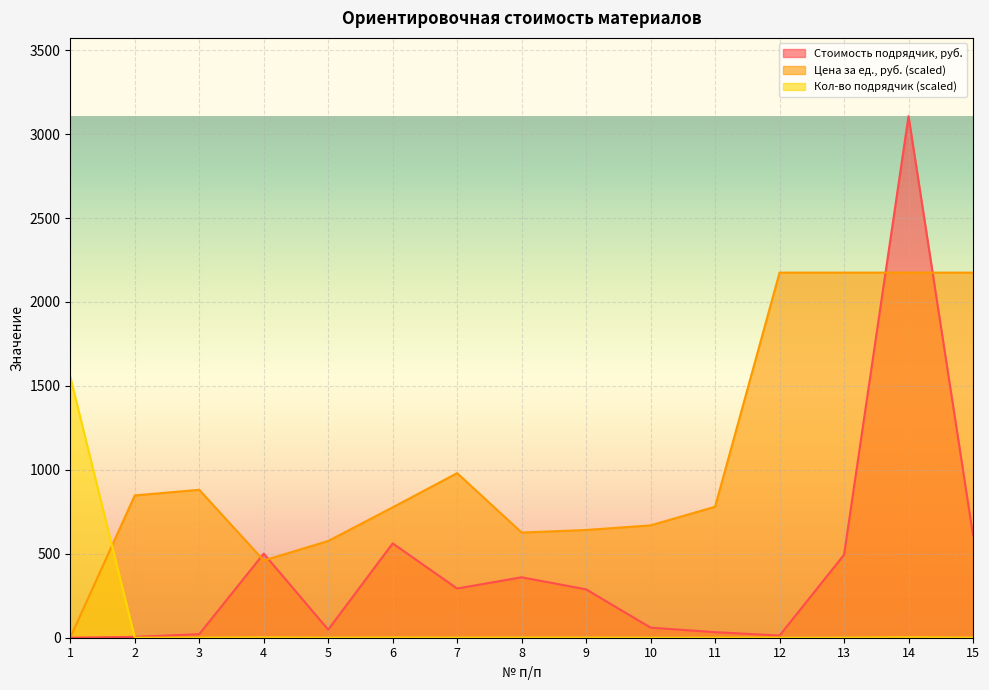

What is the spread (max minus min) of values at 11?

780.2